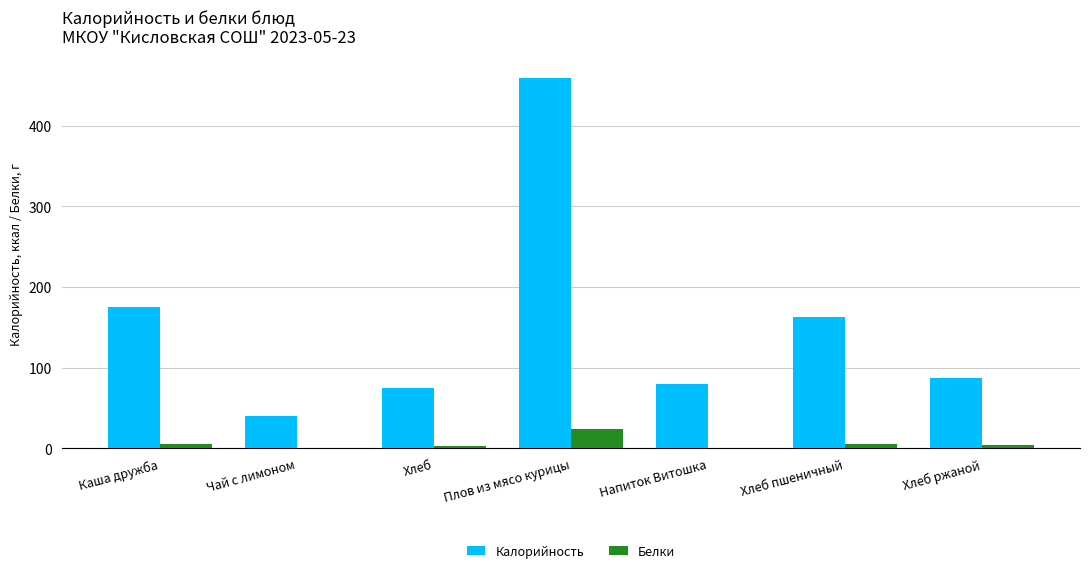

What value does the Белки series have at Плов из мясо курицы?

23.9